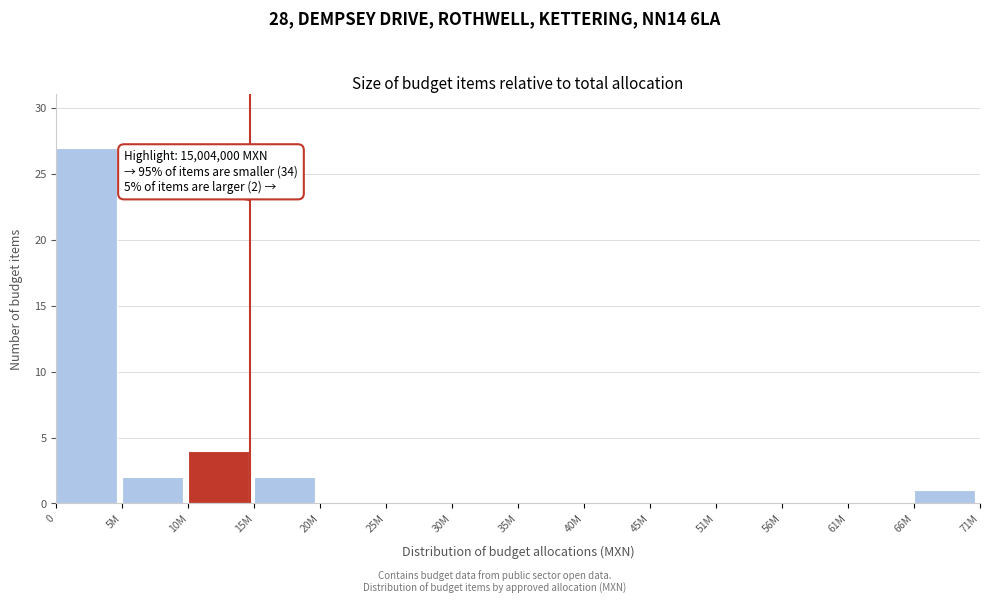

Reading left to right, what are all the values shown in this chart?

0=27	5M=2	10M=4	15M=2	20M=0	25M=0	30M=0	35M=0	40M=0	45M=0	51M=0	56M=0	61M=0	66M=1